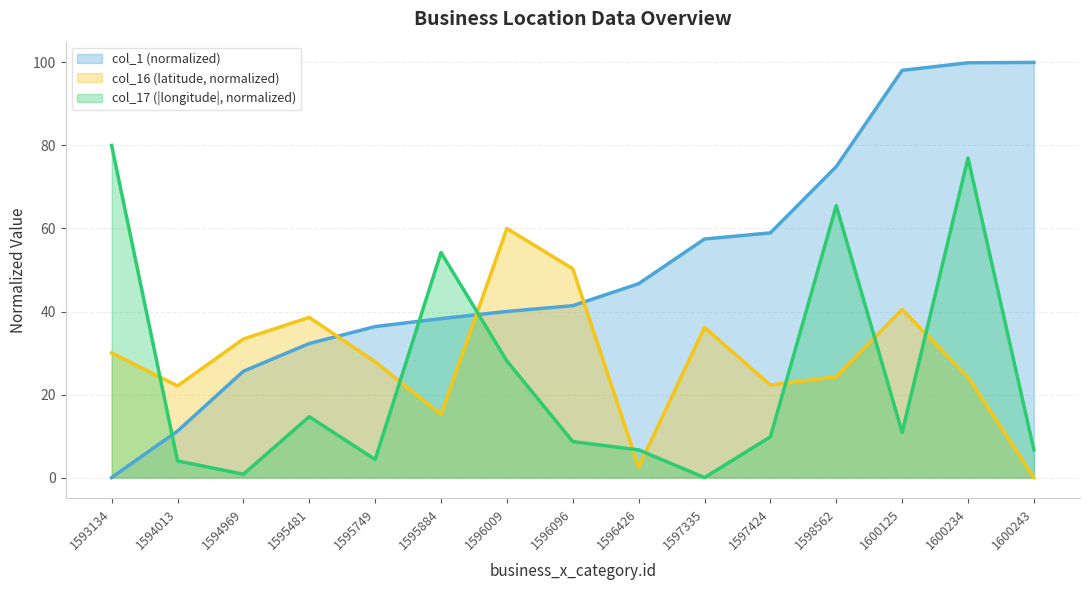

How many lines are shown in the chart?

3